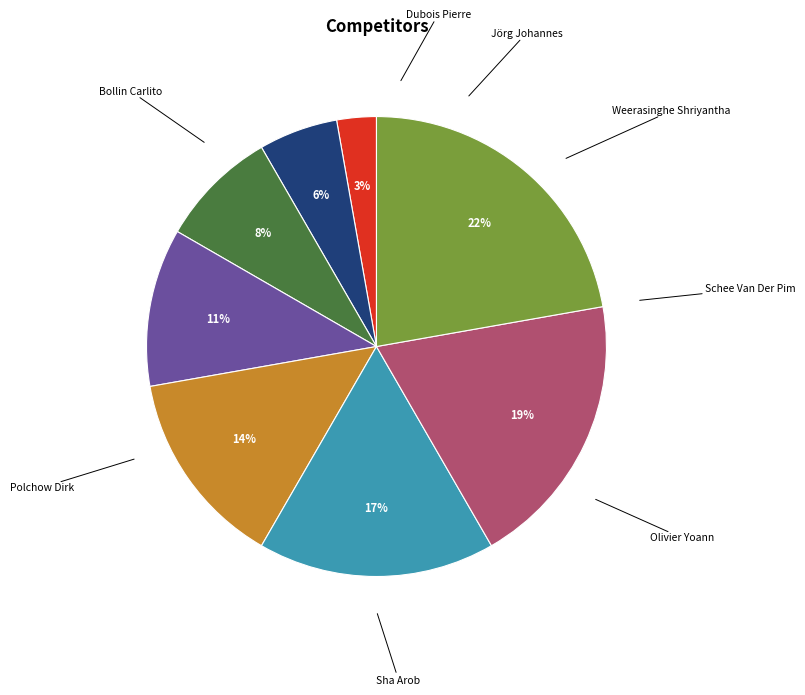

Count the number of slices in the pie.

8